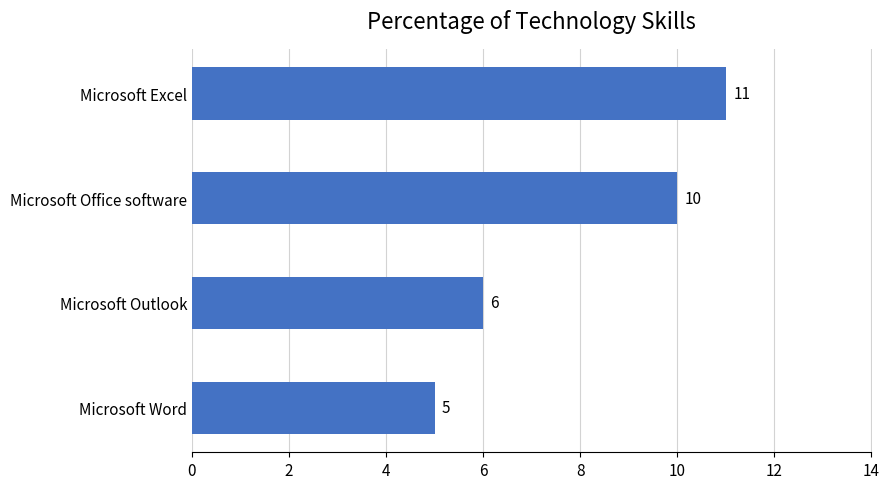

What is the greatest value displayed?

11